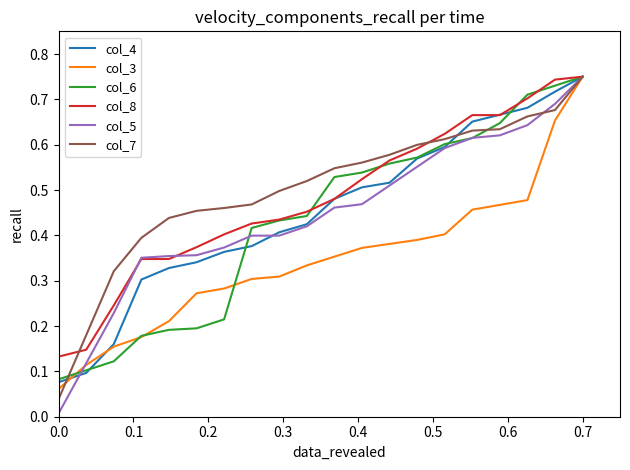

What are all the series names shown in the legend?

col_4, col_3, col_6, col_8, col_5, col_7